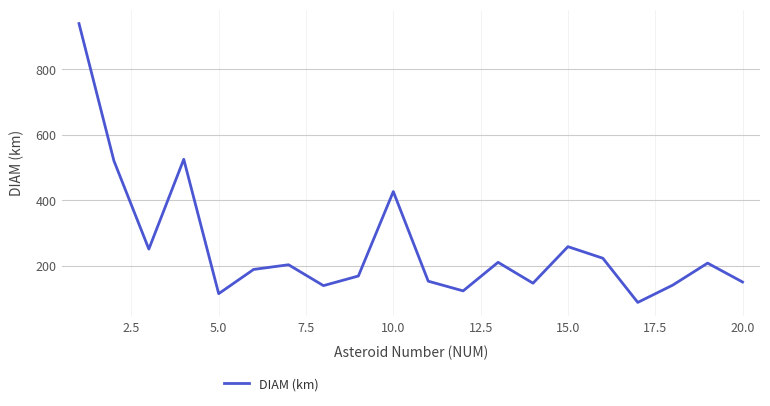

What is the difference between the maximum and minimum values?

850.5